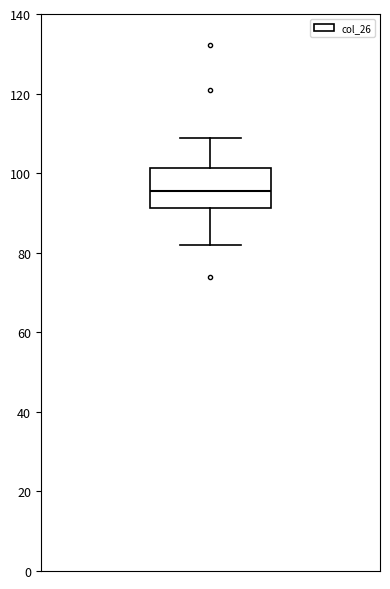

Read this box plot against the y-axis: the position of the median line, the range covered by the box, and the ends of both whiskers. The values are not printed on the chart, so give them approximately, as read against the axis.

median 96, box 92 to 102, whiskers 82 to 108